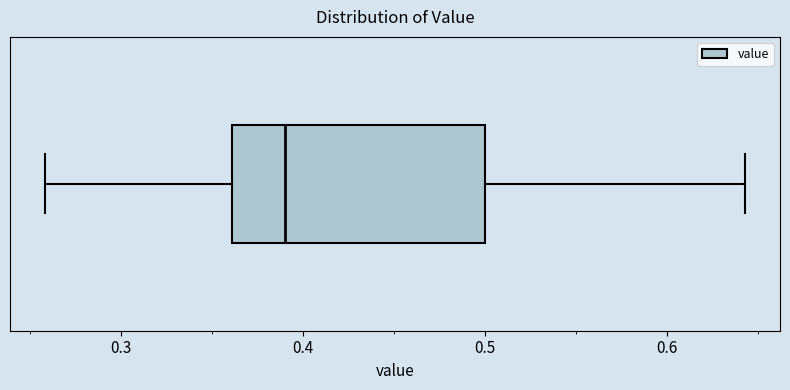

Transcribe this box plot: give where the median line is, the range the box spans, and where the two whiskers end, as read against the x-axis. The values are not printed on the chart, so give them approximately, as read against the axis.

median 0.39, box 0.36 to 0.50, whiskers 0.26 to 0.64